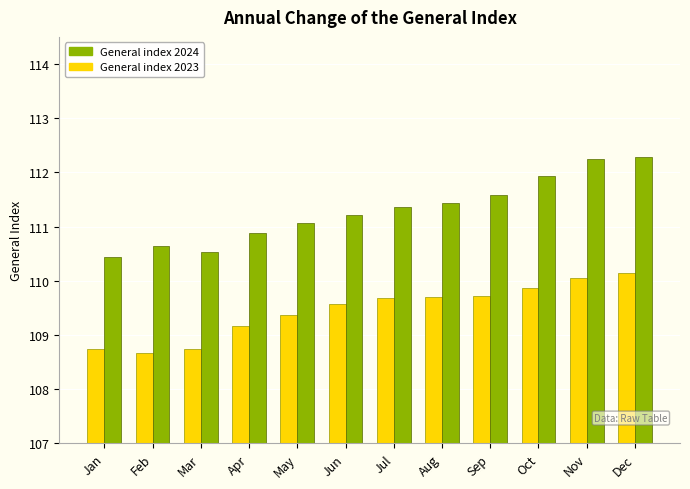

True or false: General index 2024 has a value of 110.5 at Mar.

True